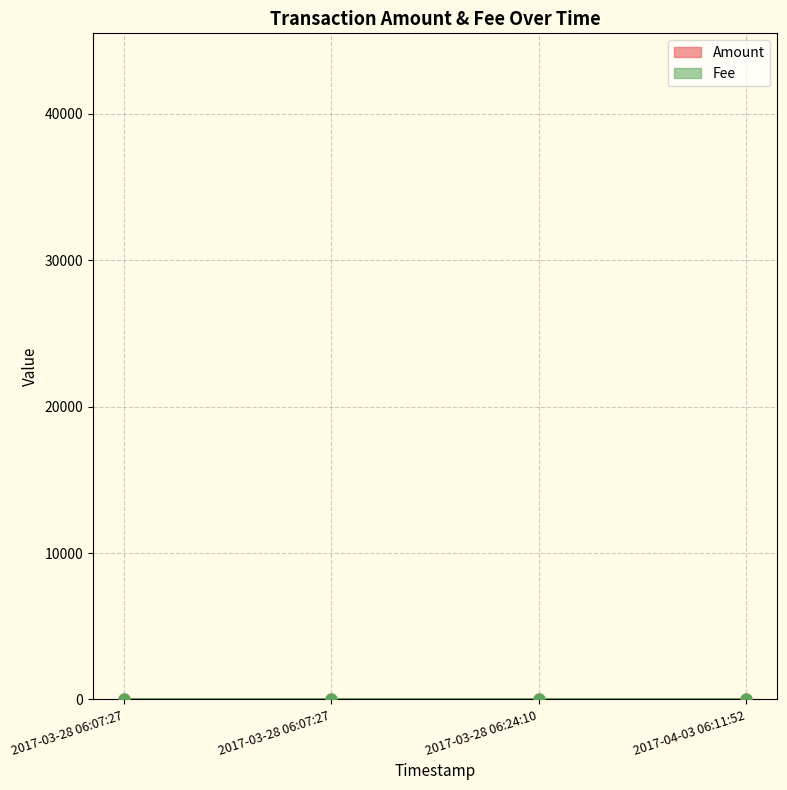

Is the value of Fee at 2017-04-03 06:11:52 greater than the value of Amount at 2017-03-28 06:24:10?

No